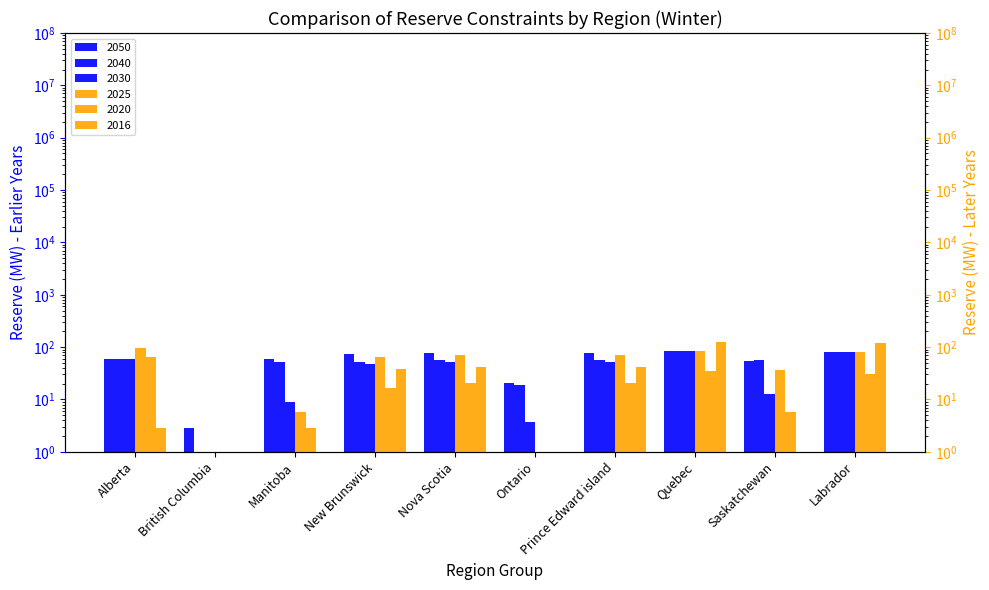

Is it true that 2025 equals 88.5 at New Brunswick?

False